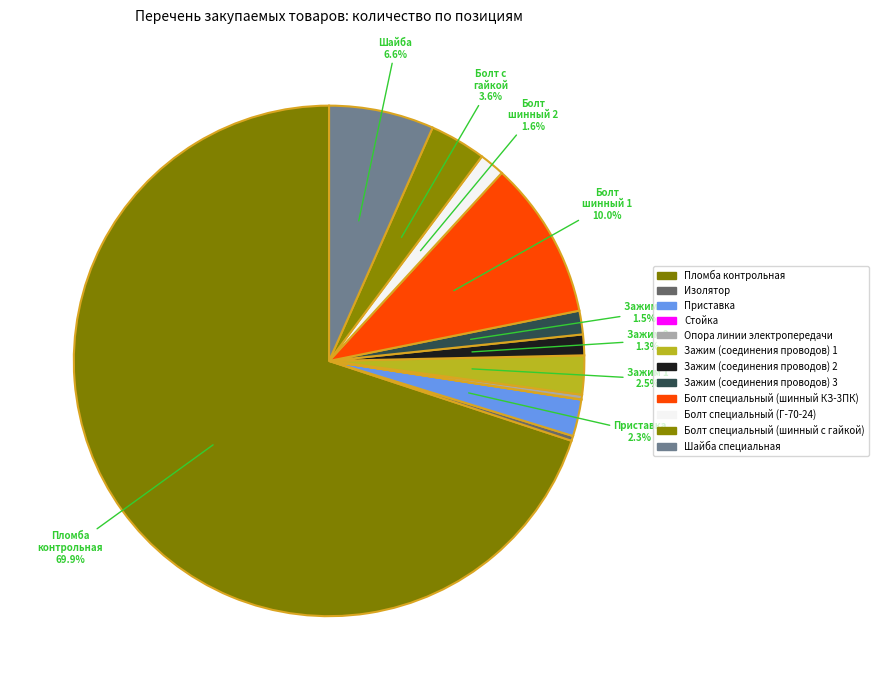

What is the smallest slice in the pie chart?

Стойка